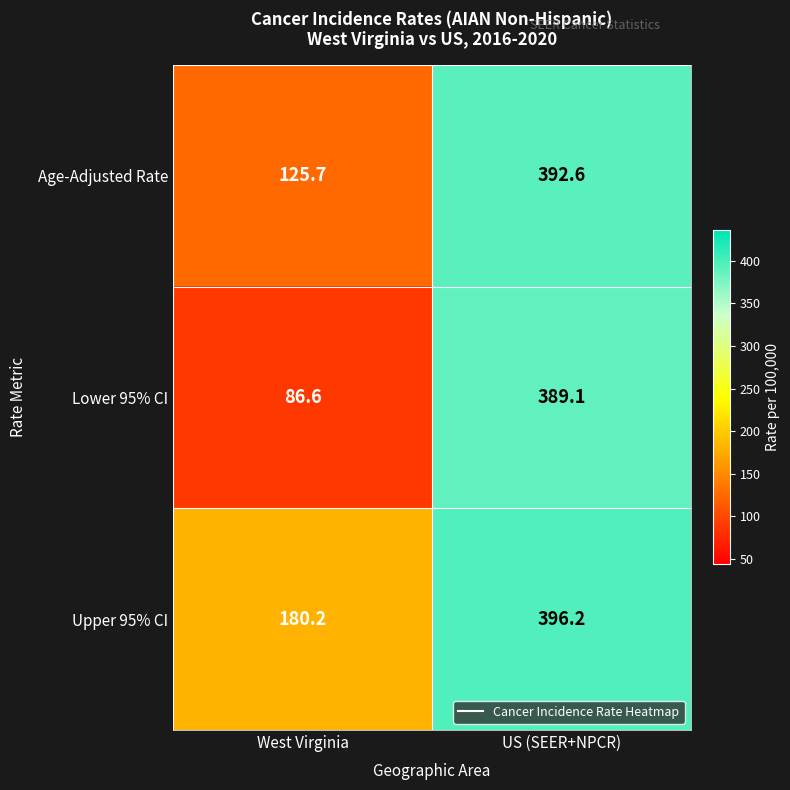

Which series has the largest total across all categories?

Upper 95% CI